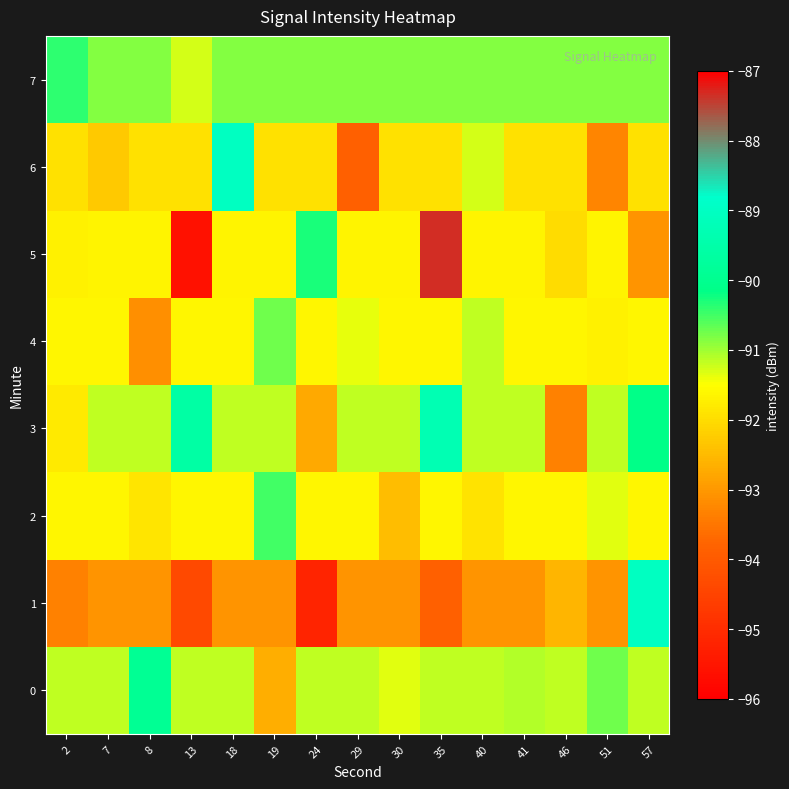

Which series has the largest total across all categories?

7